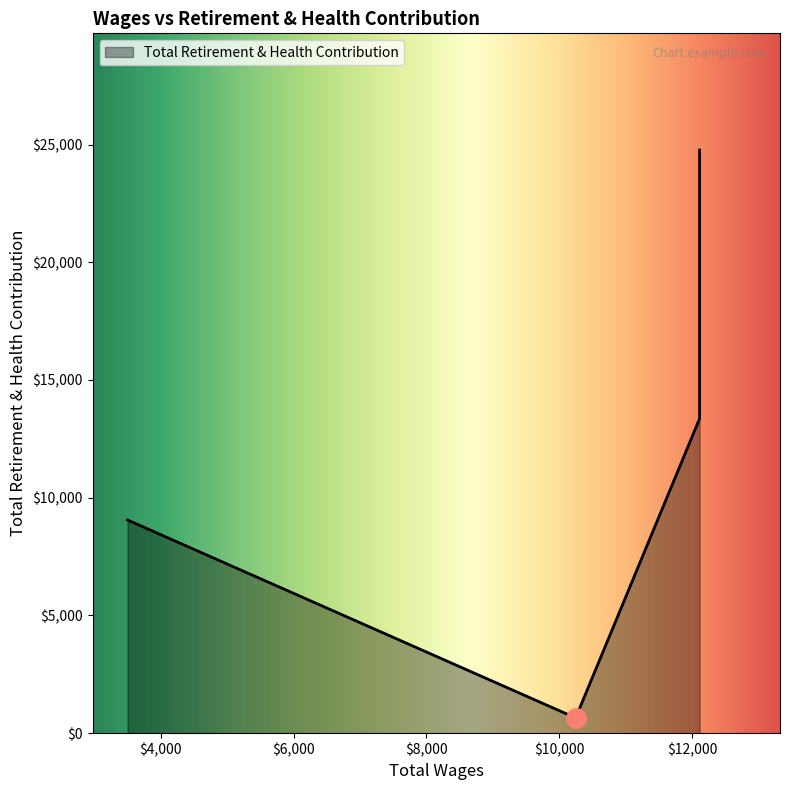

What is the approximate value at 12114.0, to the nearest 10?

13360